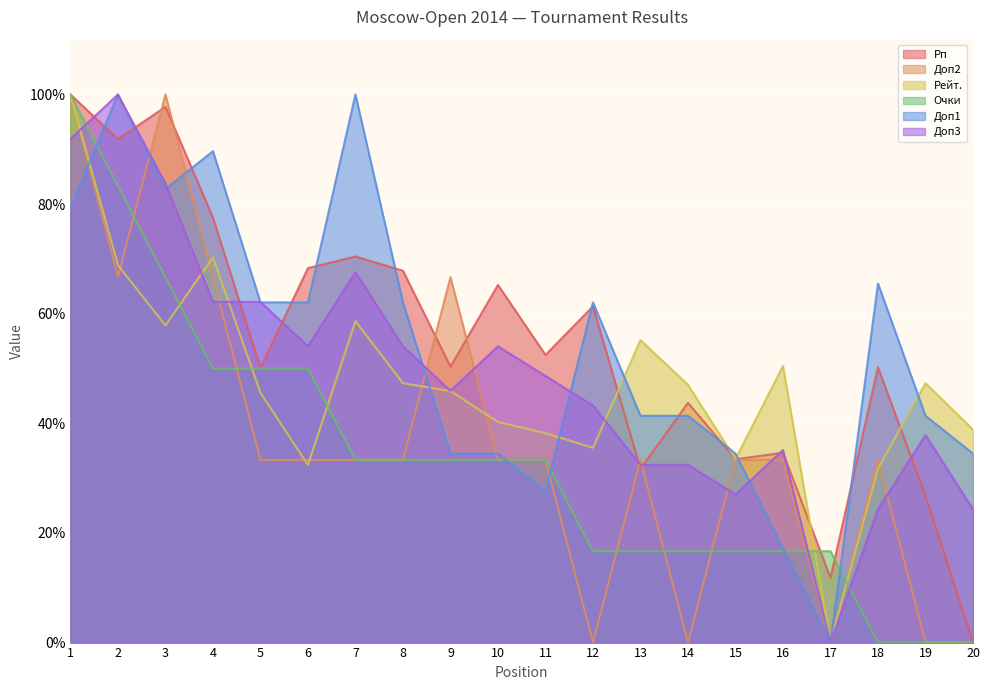

Which label corresponds to the smallest value in the chart?

20